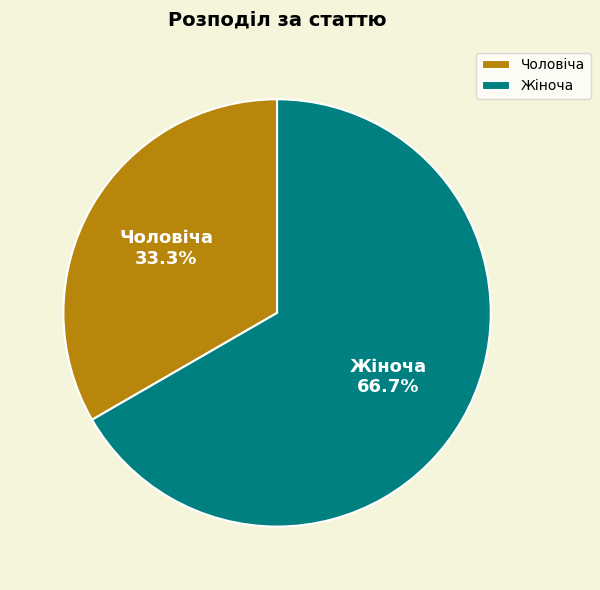

Which has a higher value, Жіноча or Чоловіча?

Жіноча